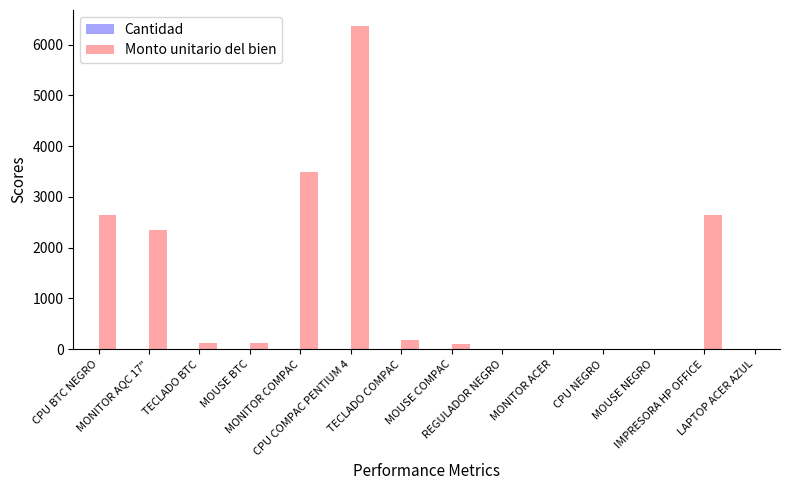

What is the greatest value displayed?

6365